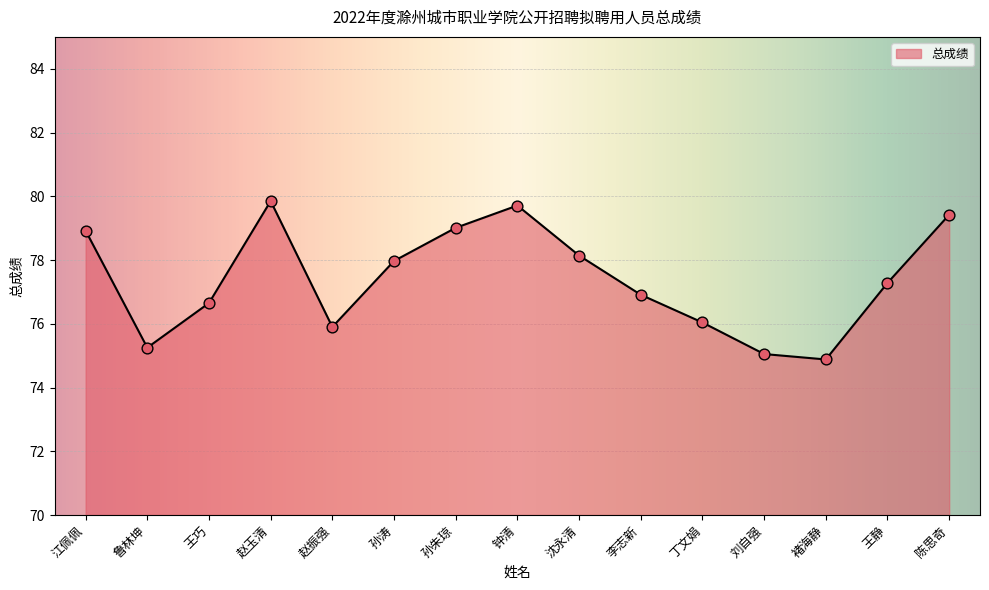

Between 沈永清 and 孙涛, which is larger?

沈永清